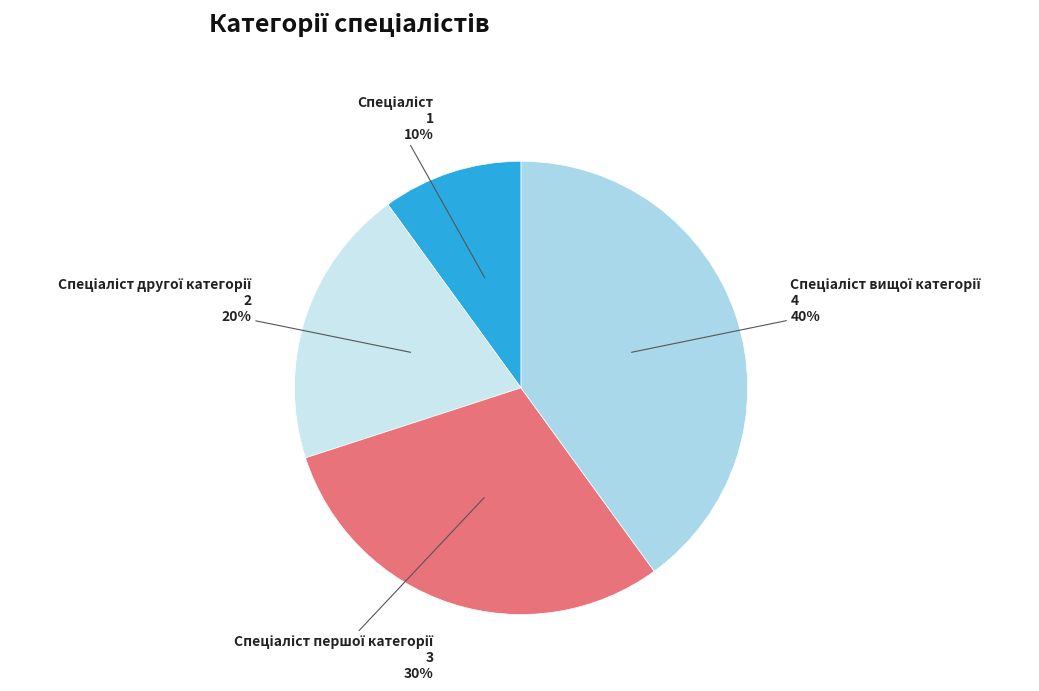

Is there any slice that represents more than half of the pie?

No